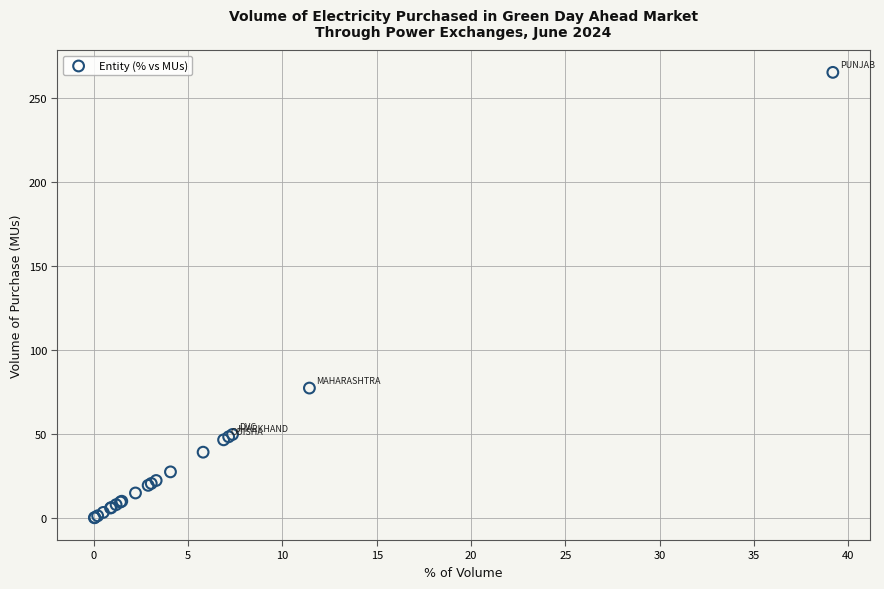

What Y value in the scatter plot is closest to 132?

77.4